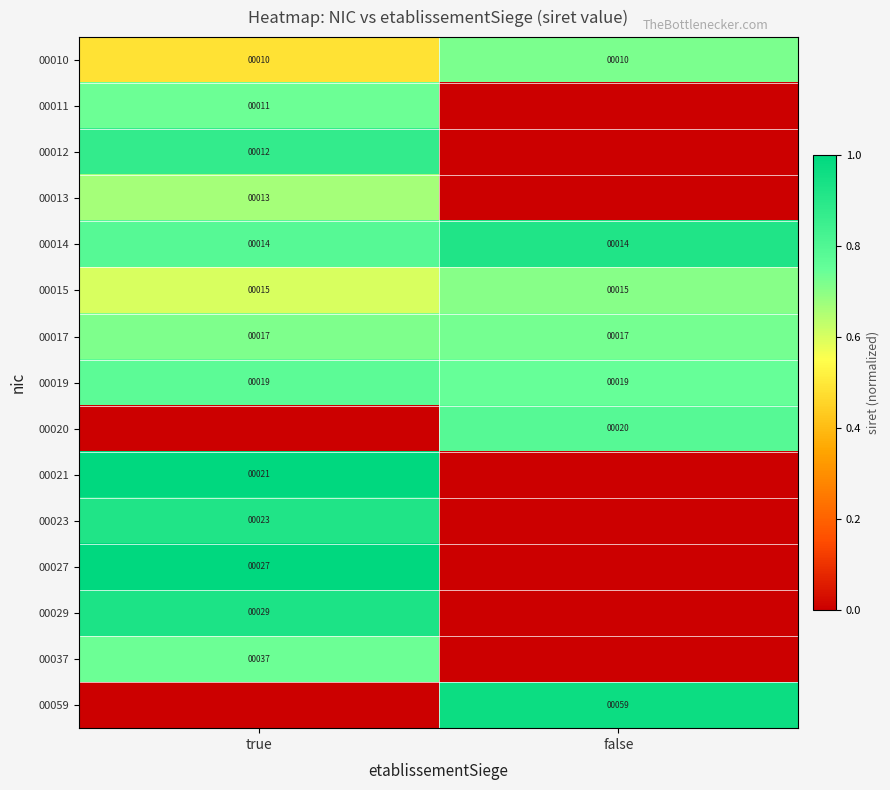

The value of 00017 at true is 17. True or false?

True